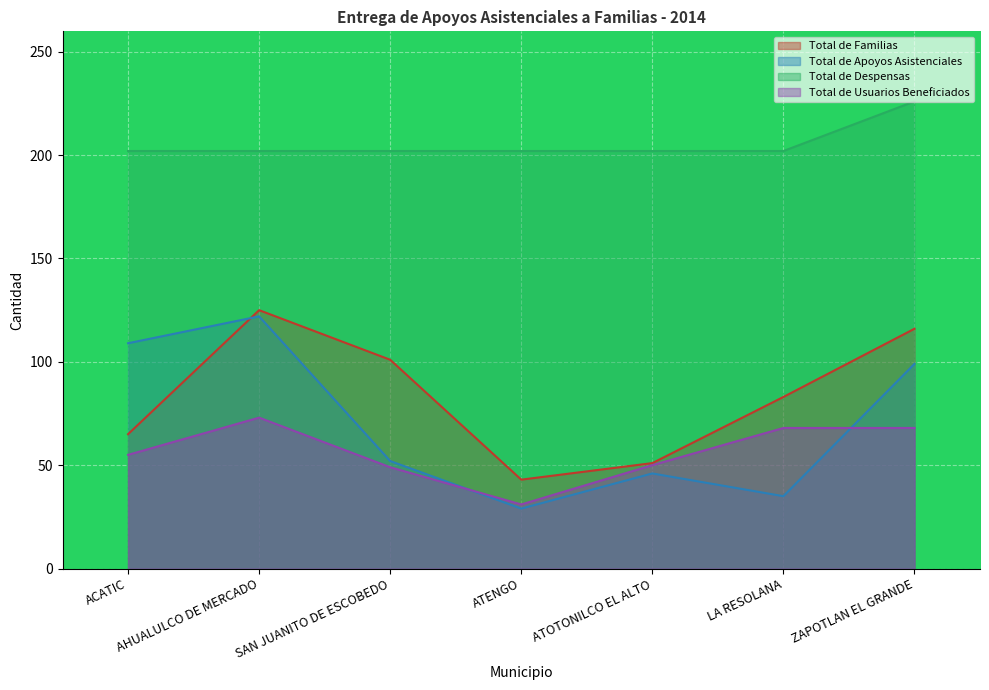

How many data points in Total de Familias are above 83?

3